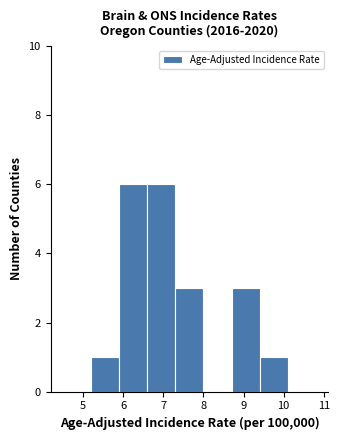

Reading left to right, list every bar in this chart as the range it spans on the x-axis followed by its height. The values are not printed on the chart, so give them approximately, as read against the axis.

4.5 to 5.2: 0
5.2 to 5.9: 1
5.9 to 6.6: 6
6.6 to 7.3: 6
7.3 to 8.0: 3
8.0 to 8.7: 0
8.7 to 9.4: 3
9.4 to 10.1: 1
10.1 to 10.8: 0